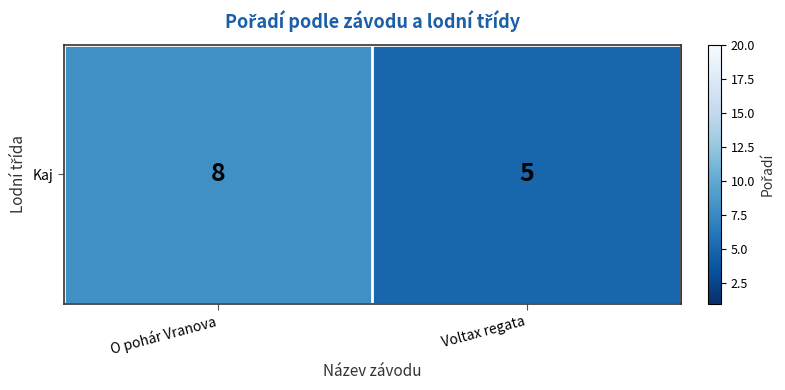

Which has a higher value, O pohár Vranova or Voltax regata?

O pohár Vranova